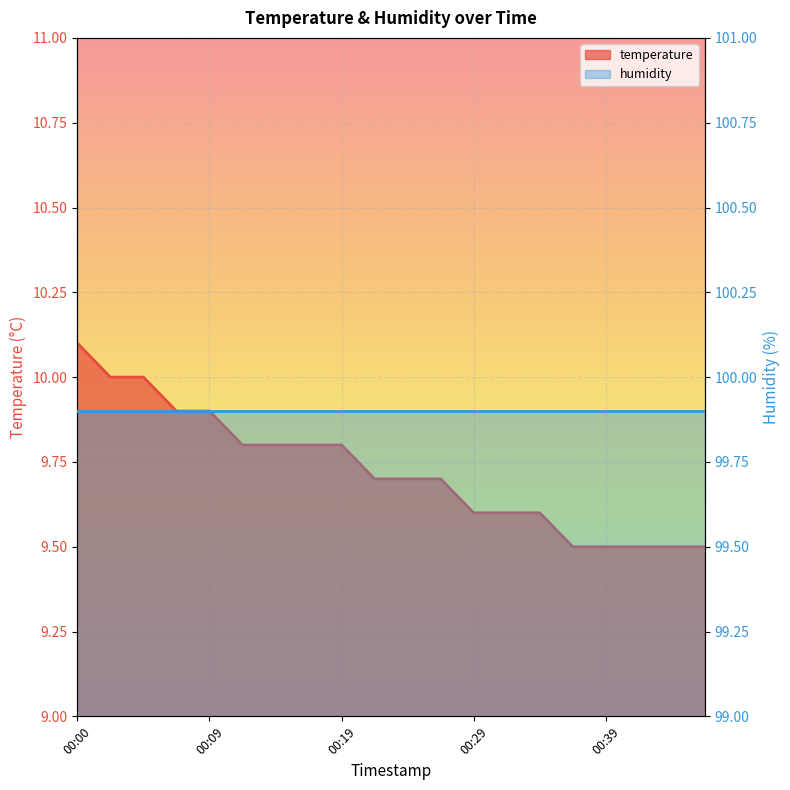

At which label is the value closest to 9?

00:36